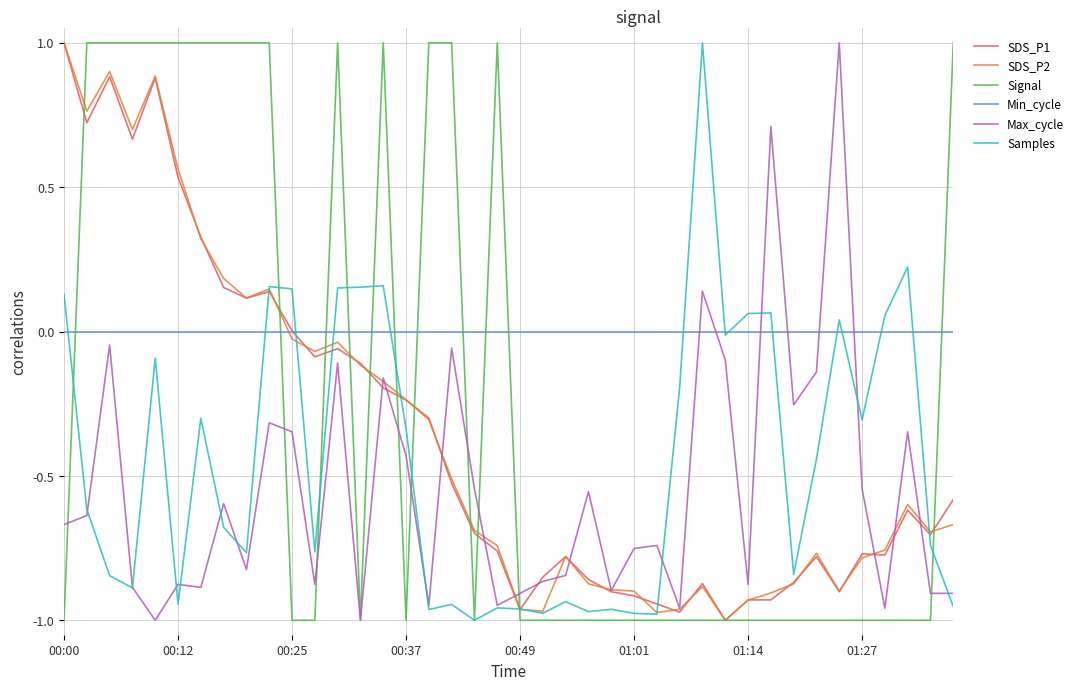

What is the highest value of the SDS_P2 series?

1.0